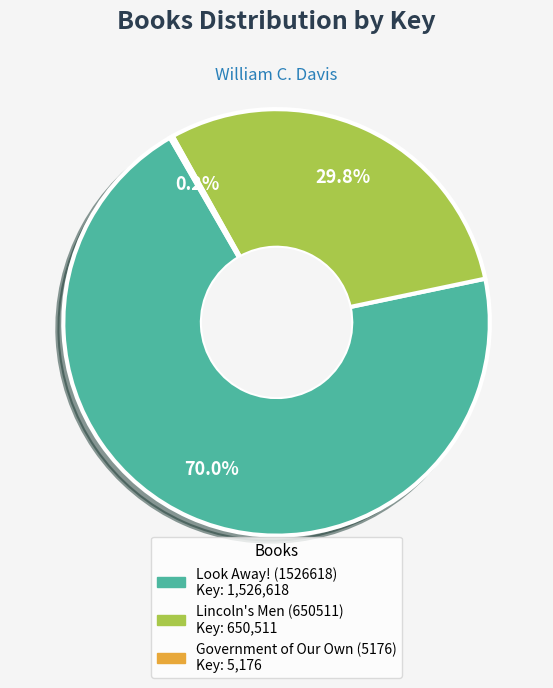

To the nearest percent, what is the difference between the largest and smallest slice percentages?

70%